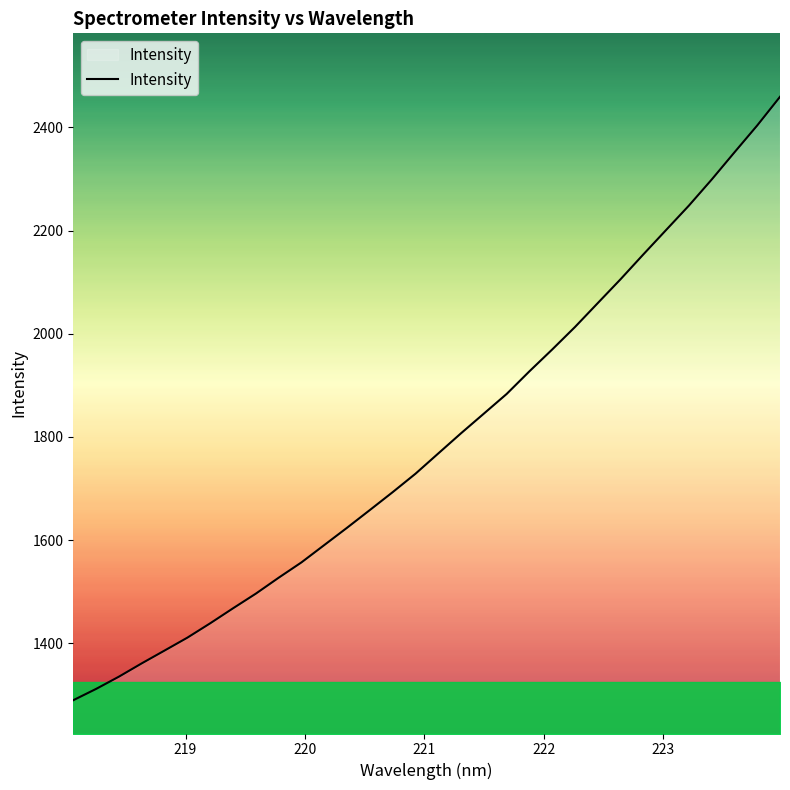

What is the minimum value shown in the chart?

1290.1